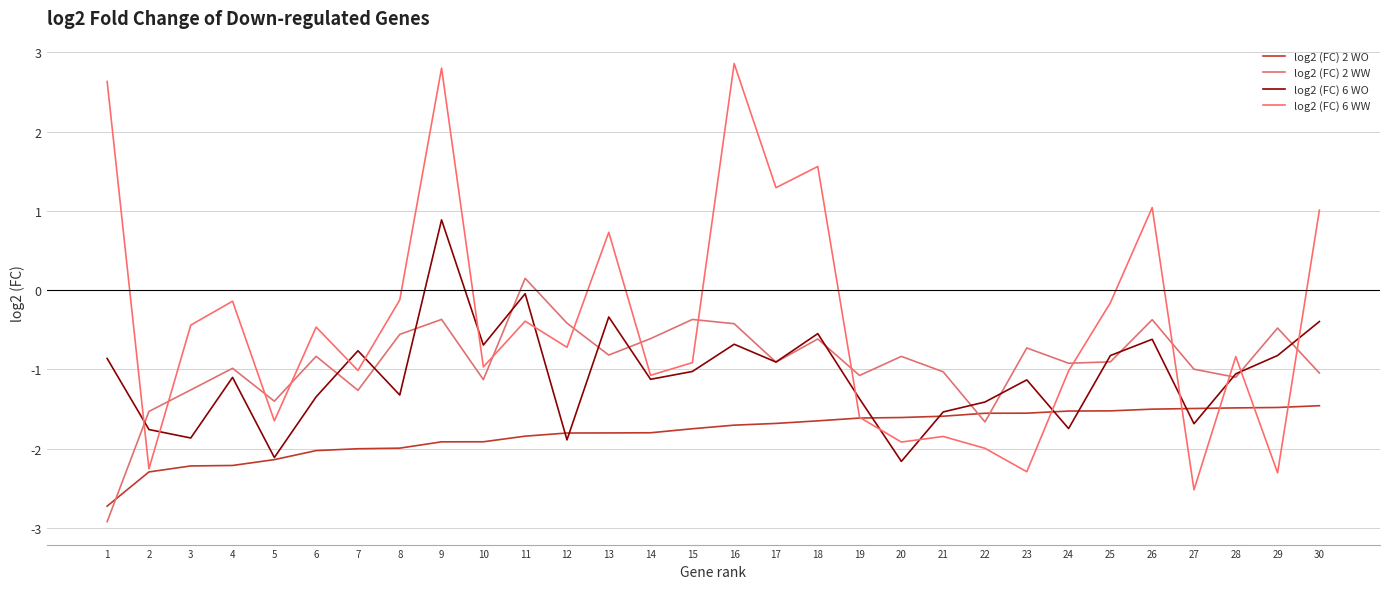

Which series changed the most between 9 and 16?

log2 (FC) 6 WO